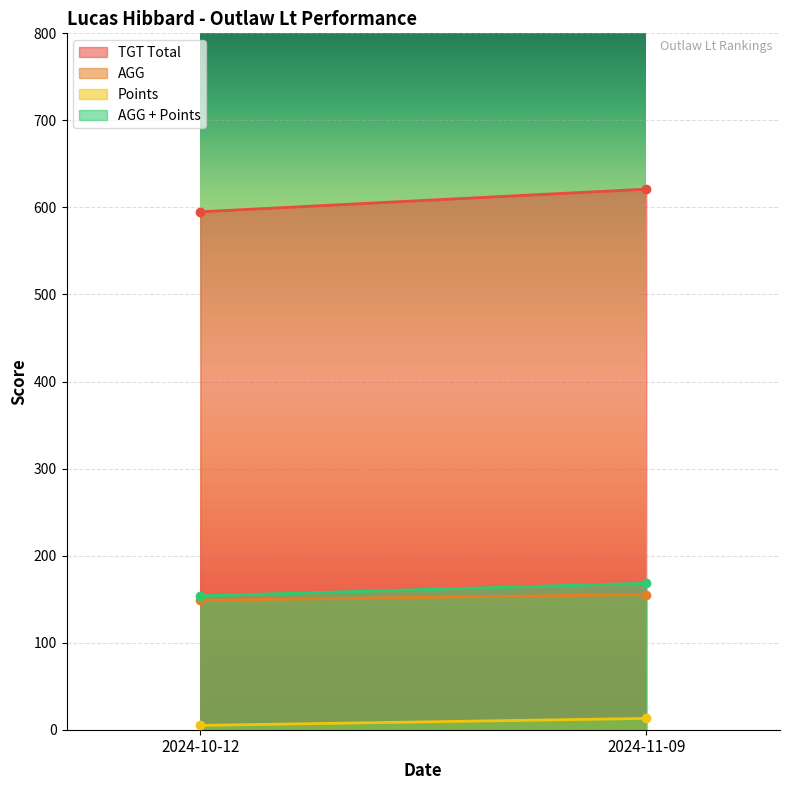

Which series has the largest total across all categories?

TGT Total